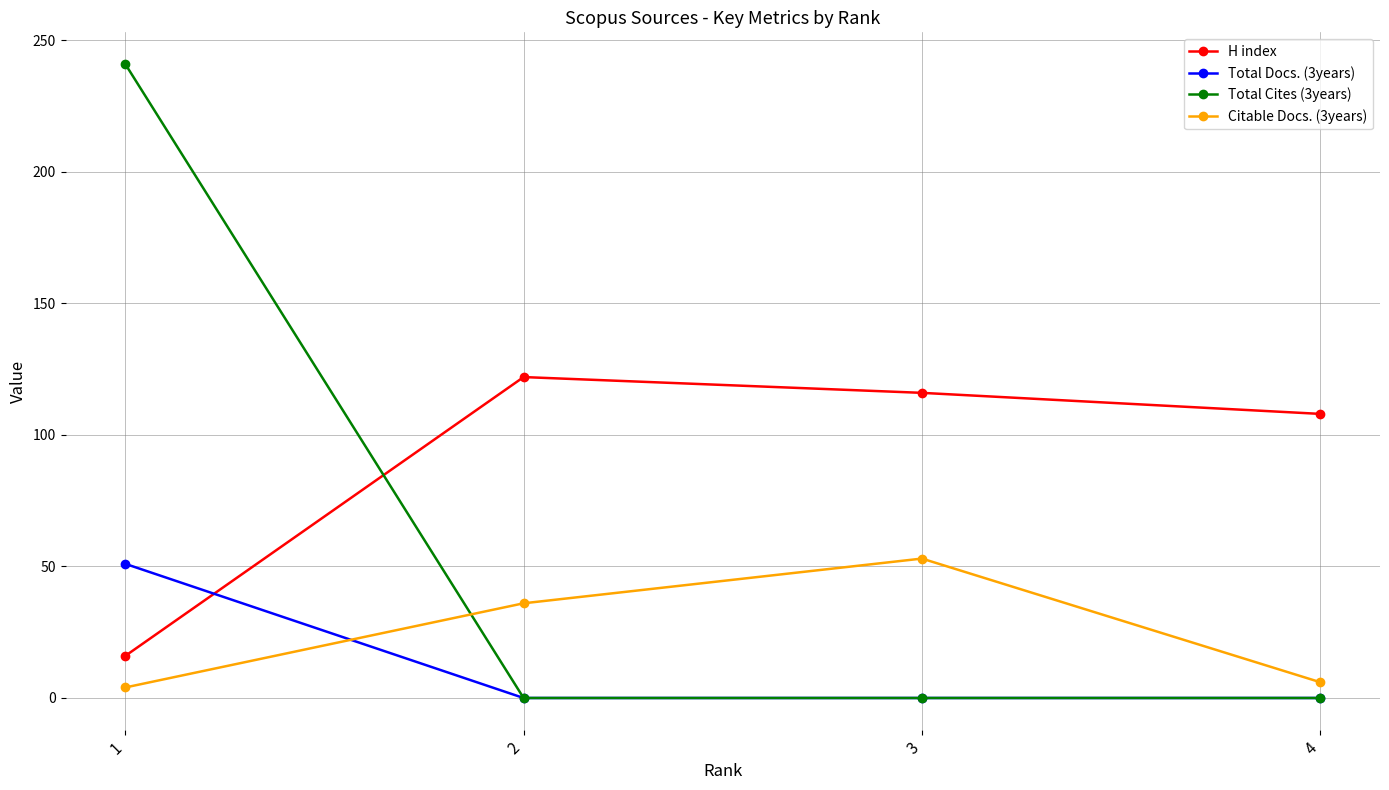

What is the maximum value shown in the chart?

241